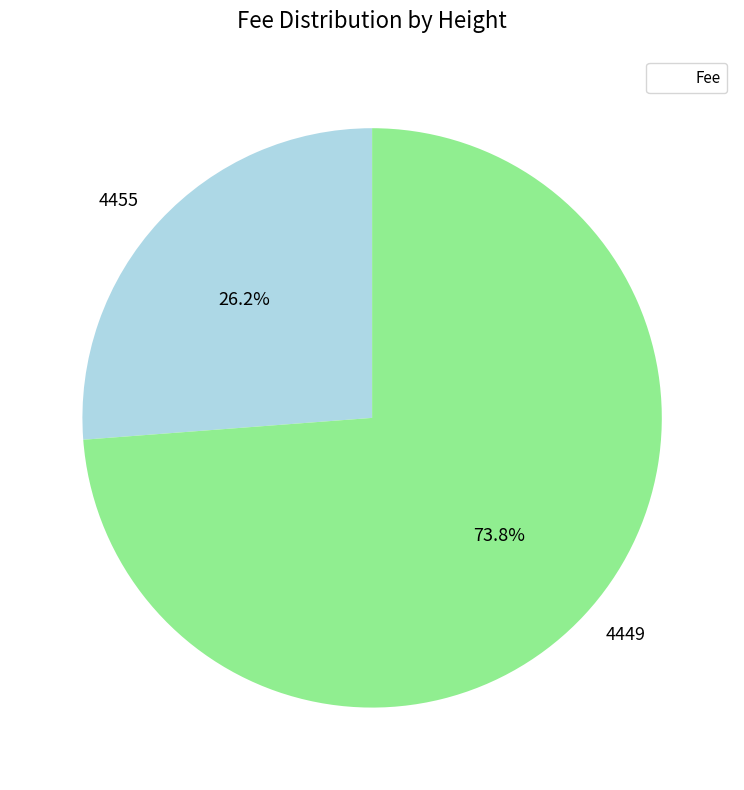

What is the largest slice in the pie chart?

4449